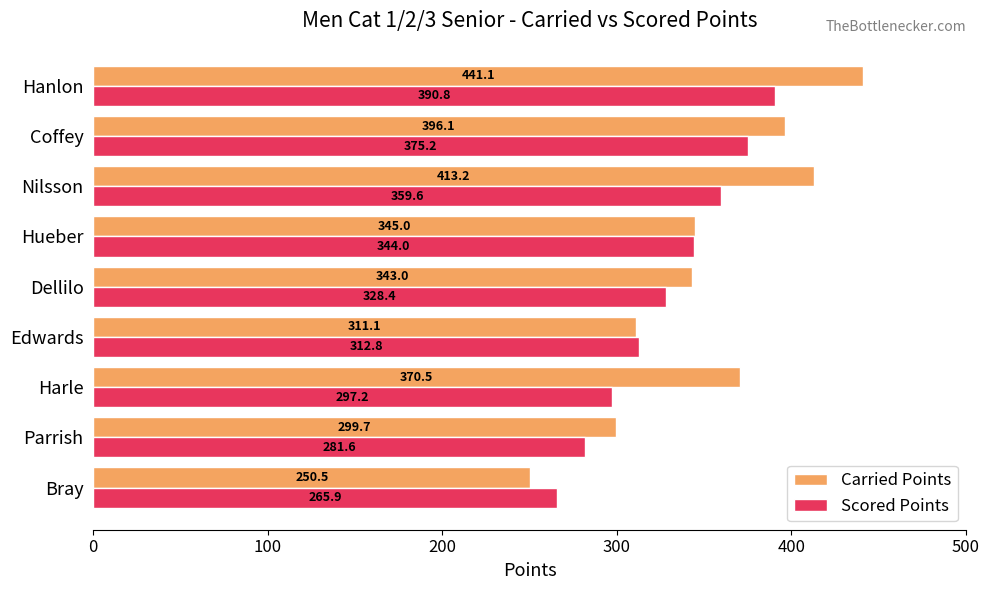

What is the spread (max minus min) of values at Hueber?

1.0